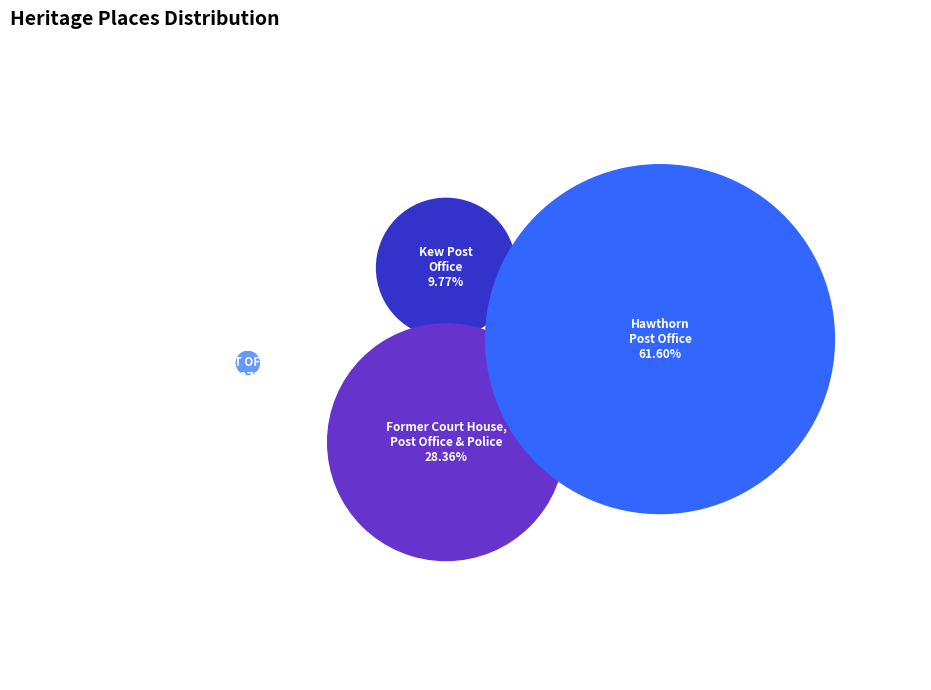

Which category has the biggest portion of the pie?

Hawthorn Post Office